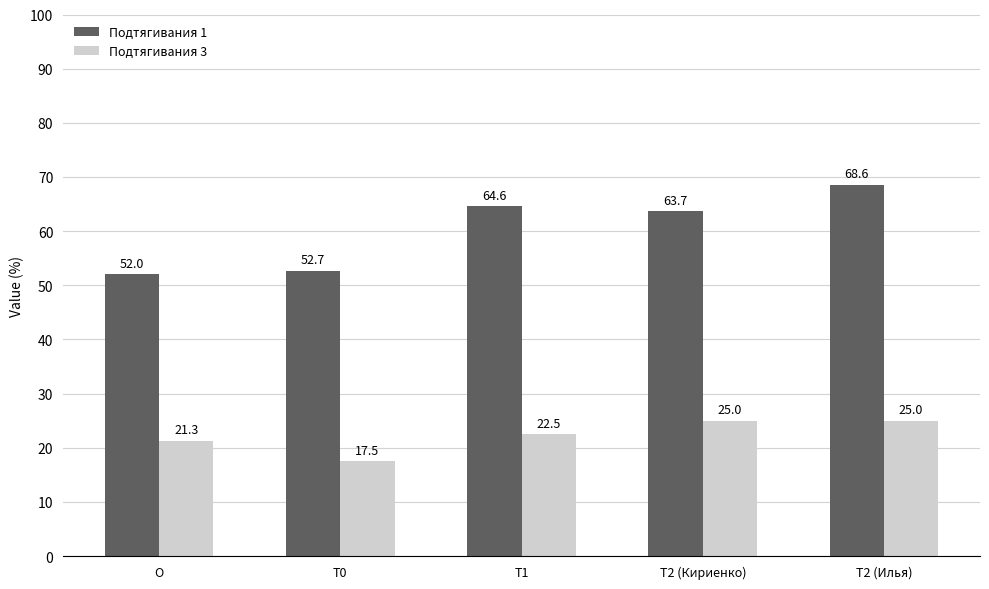

What is the greatest value displayed?

68.6